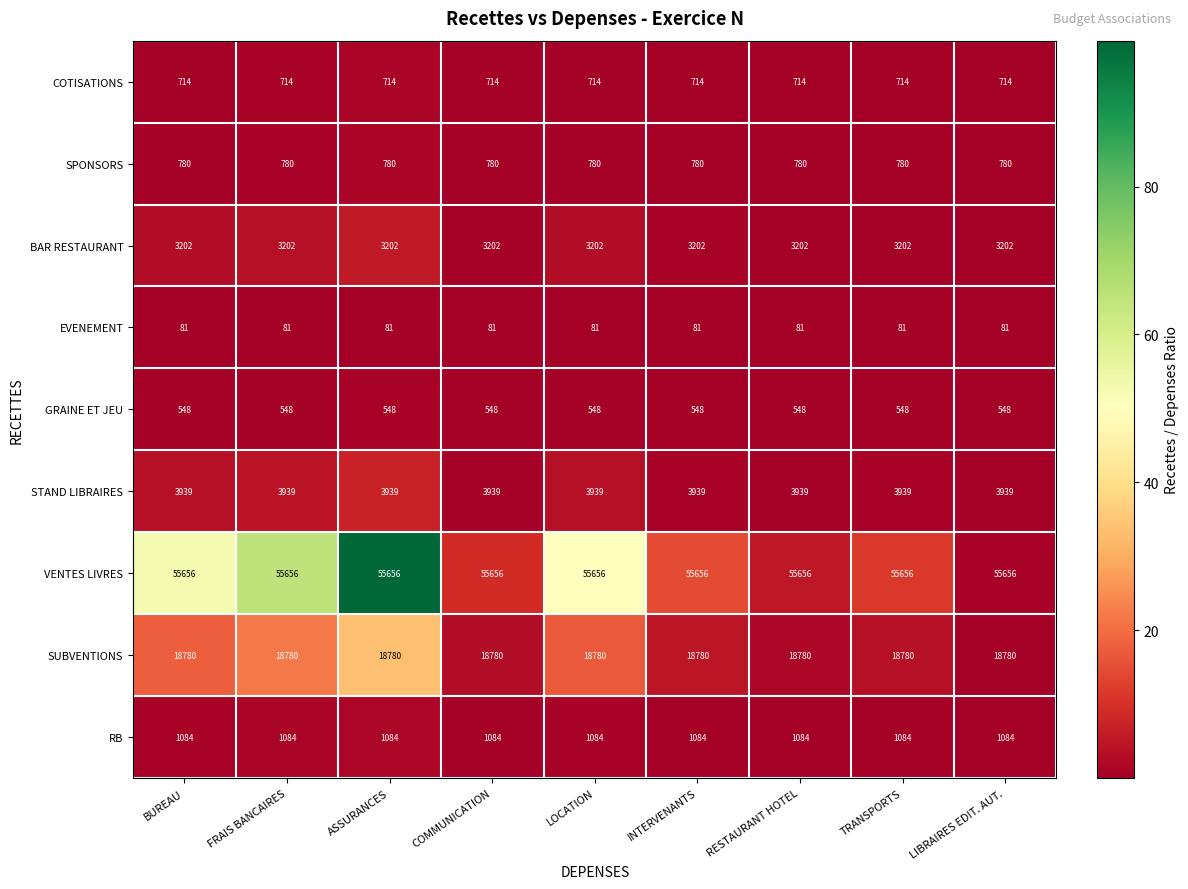

List the series in order of their peak value, highest first.

VENTES LIVRES, SUBVENTIONS, STAND LIBRAIRES, BAR RESTAURANT, RB, SPONSORS, COTISATIONS, GRAINE ET JEU, EVENEMENT